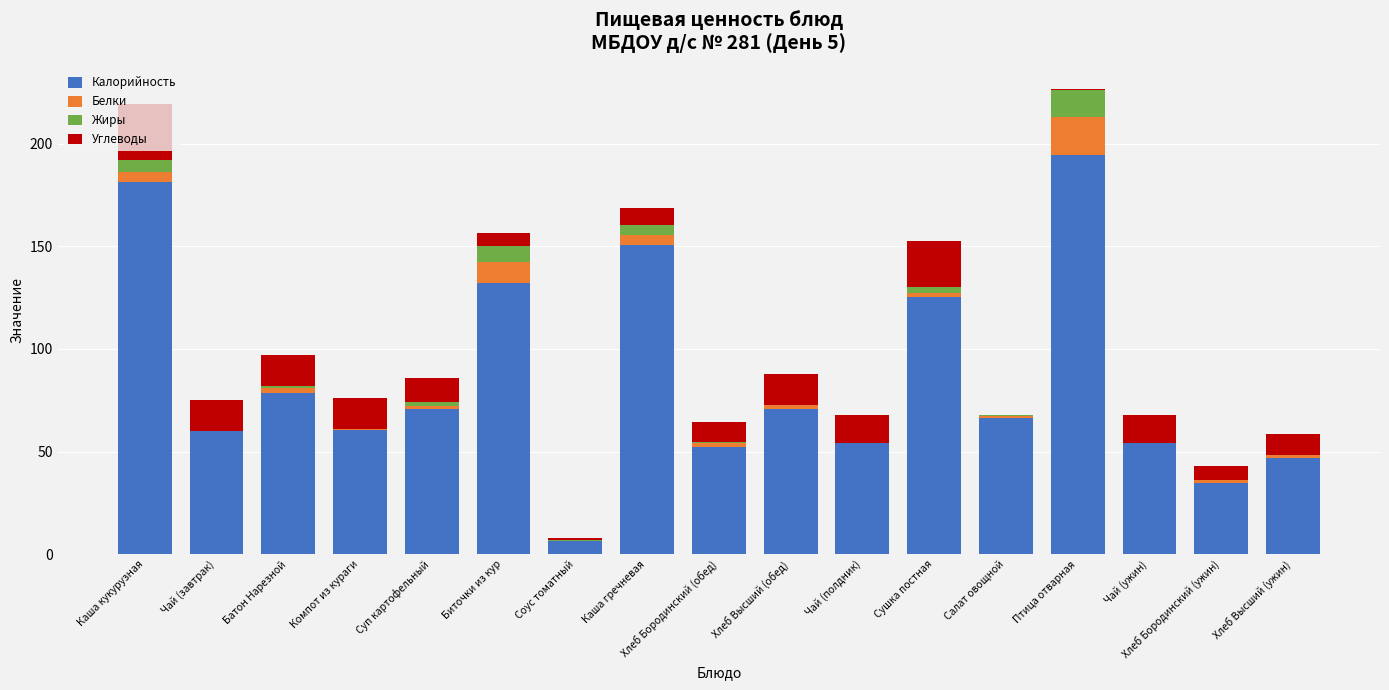

Which category has the highest value in the Калорийность series?

Птица отварная